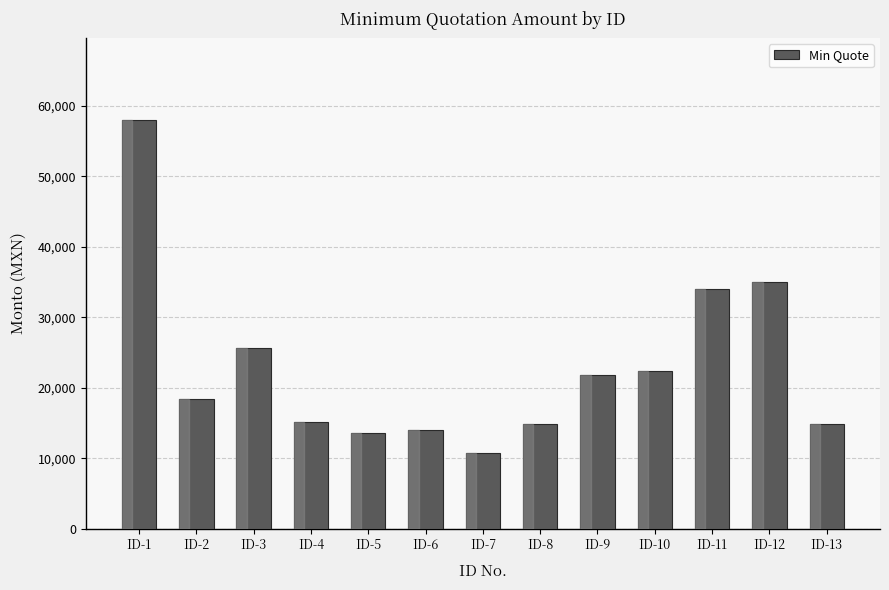

How many bars are there in total?

13